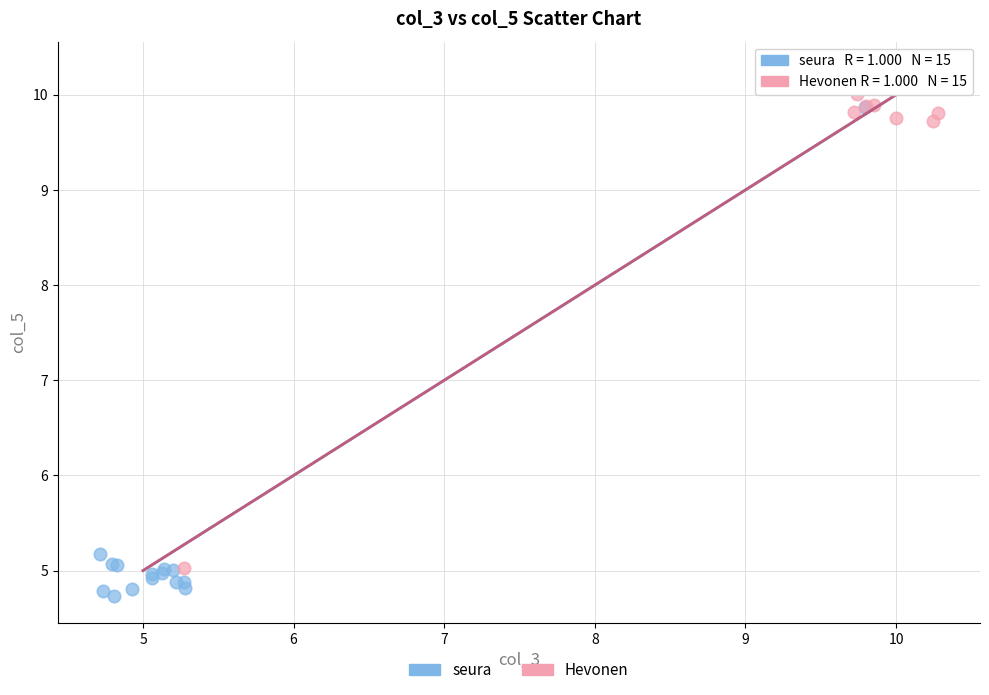

What are all the series names shown in the legend?

seura, Hevonen